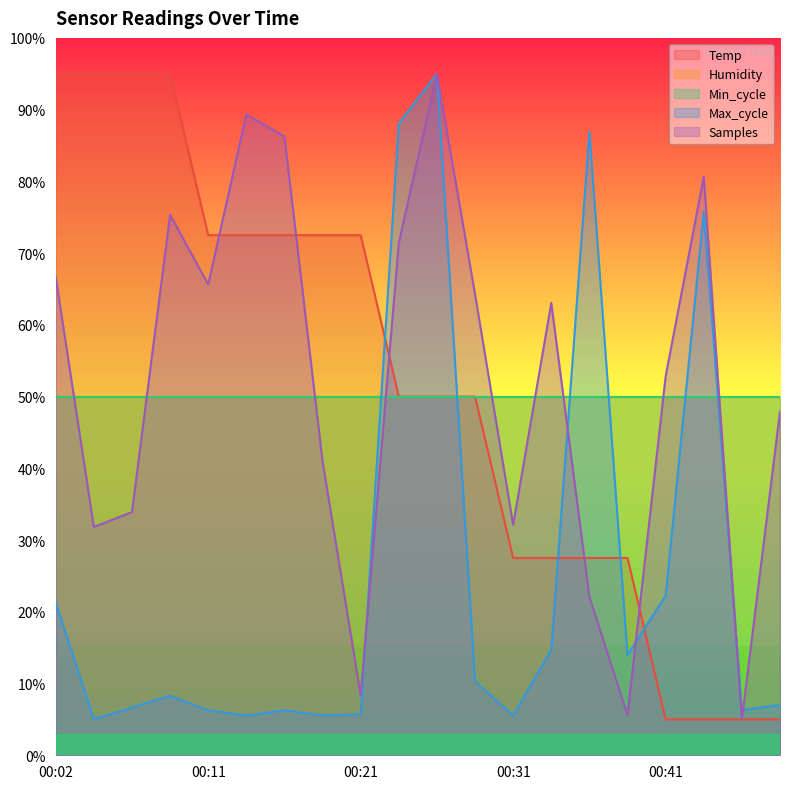

What is the value of the Max_cycle point at the 8th from the left?

5.5